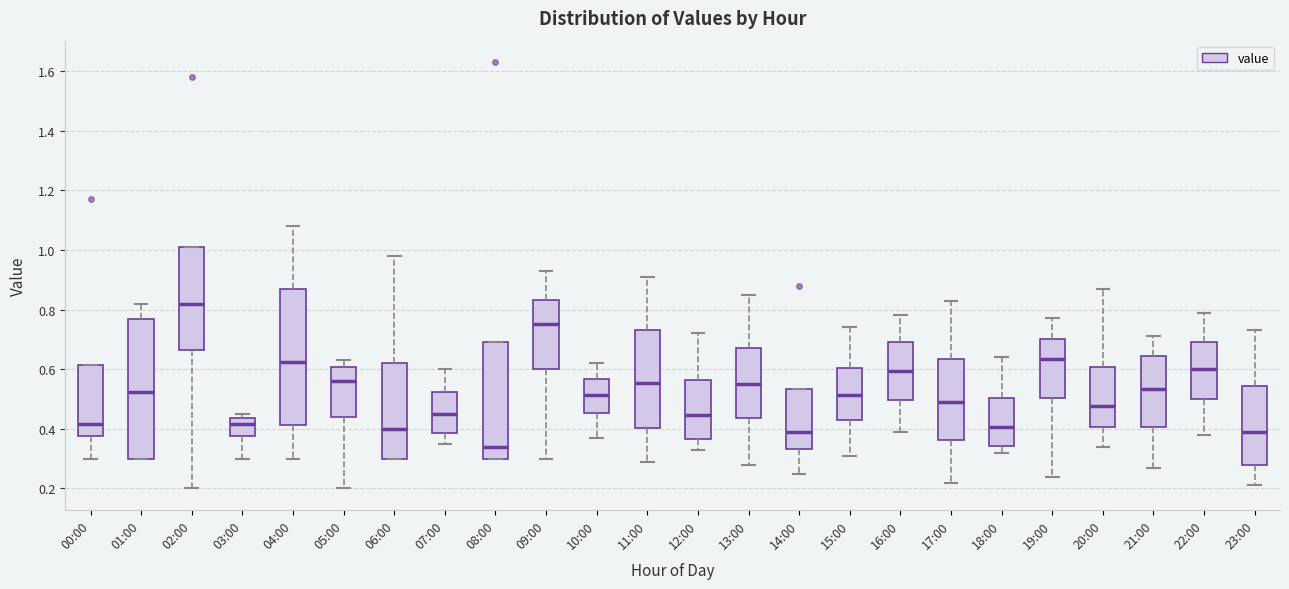

Reading left to right, transcribe this box plot: for each box, give where its median line is, the range the box spans, and where its two whiskers end, as read against the y-axis. The values are not printed on the chart, so give them approximately, as read against the axis.

00:00: median 0.42, box 0.38 to 0.62, whiskers 0.30 to 0.62
01:00: median 0.52, box 0.30 to 0.76, whiskers 0.30 to 0.82
02:00: median 0.82, box 0.66 to 1.02, whiskers 0.20 to 1.02
03:00: median 0.42, box 0.38 to 0.44, whiskers 0.30 to 0.46
04:00: median 0.62, box 0.42 to 0.88, whiskers 0.30 to 1.08
05:00: median 0.56, box 0.44 to 0.60, whiskers 0.20 to 0.64
06:00: median 0.40, box 0.30 to 0.62, whiskers 0.30 to 0.98
07:00: median 0.46, box 0.38 to 0.52, whiskers 0.36 to 0.60
08:00: median 0.34, box 0.30 to 0.70, whiskers 0.30 to 0.70
09:00: median 0.76, box 0.60 to 0.84, whiskers 0.30 to 0.94
10:00: median 0.52, box 0.46 to 0.56, whiskers 0.38 to 0.62
11:00: median 0.56, box 0.40 to 0.74, whiskers 0.30 to 0.92
12:00: median 0.44, box 0.36 to 0.56, whiskers 0.34 to 0.72
13:00: median 0.56, box 0.44 to 0.68, whiskers 0.28 to 0.86
14:00: median 0.40, box 0.34 to 0.54, whiskers 0.26 to 0.54
15:00: median 0.52, box 0.44 to 0.60, whiskers 0.32 to 0.74
16:00: median 0.60, box 0.50 to 0.70, whiskers 0.40 to 0.78
17:00: median 0.50, box 0.36 to 0.64, whiskers 0.22 to 0.84
18:00: median 0.40, box 0.34 to 0.50, whiskers 0.32 to 0.64
19:00: median 0.64, box 0.50 to 0.70, whiskers 0.24 to 0.78
20:00: median 0.48, box 0.40 to 0.60, whiskers 0.34 to 0.88
21:00: median 0.54, box 0.40 to 0.64, whiskers 0.28 to 0.72
22:00: median 0.60, box 0.50 to 0.70, whiskers 0.38 to 0.80
23:00: median 0.40, box 0.28 to 0.54, whiskers 0.22 to 0.74